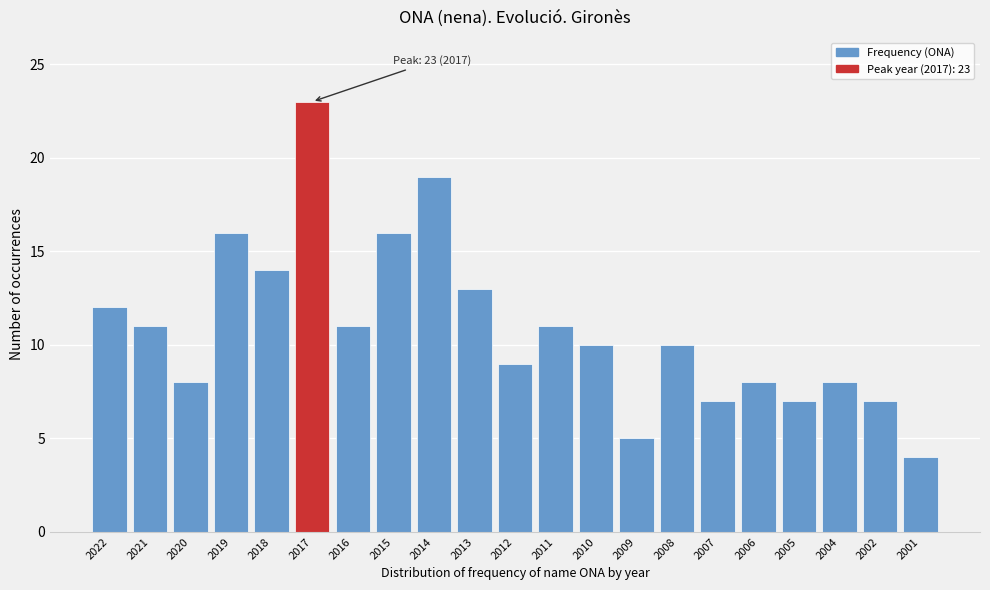

Reading right to left, transcribe all the data shown in this chart.

4	7	8	7	8	7	10	5	10	11	9	13	19	16	11	23	14	16	8	11	12